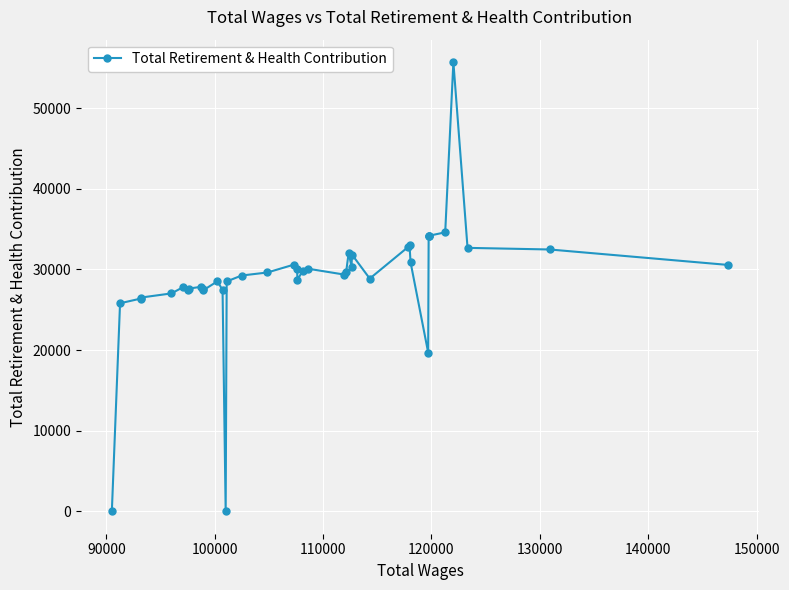

How many lines are shown in the chart?

1